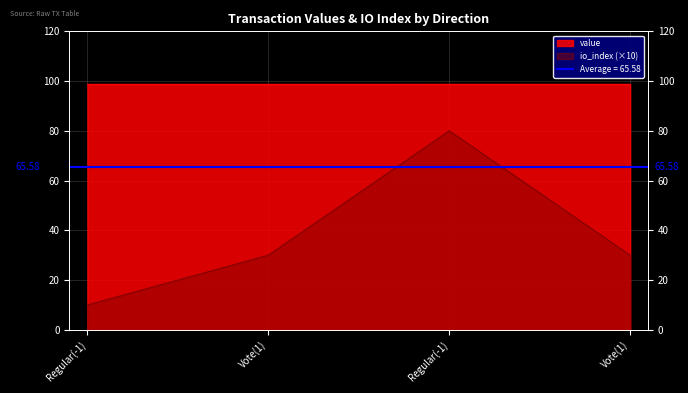

Which series changed the most between Vote(1) and Regular(-1)?

io_index